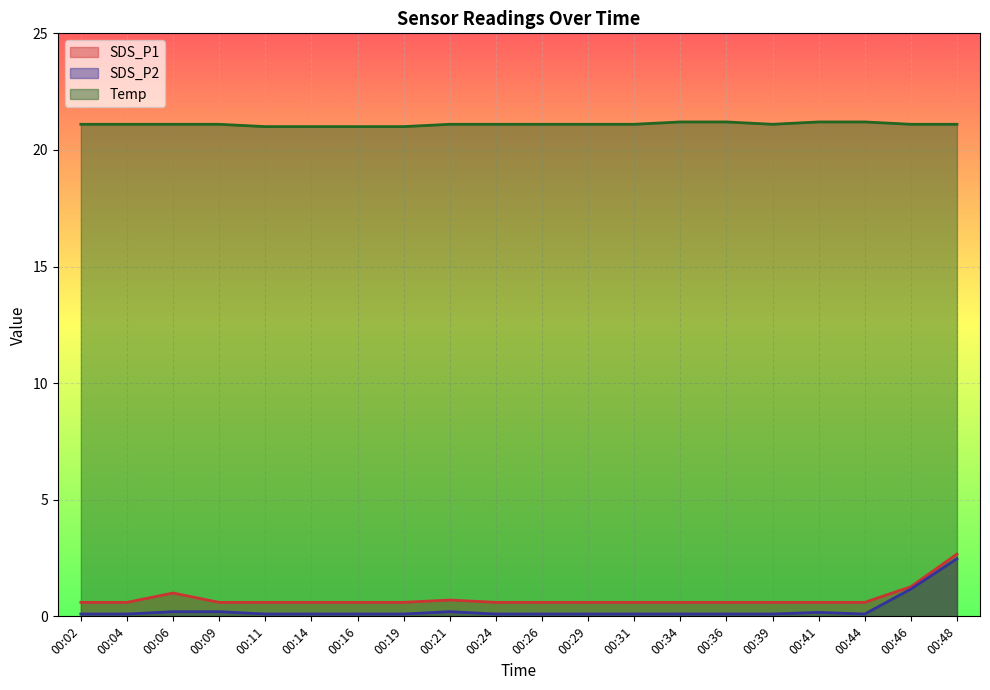

What is the difference between the second highest and second lowest values in the SDS_P1 series?

0.7